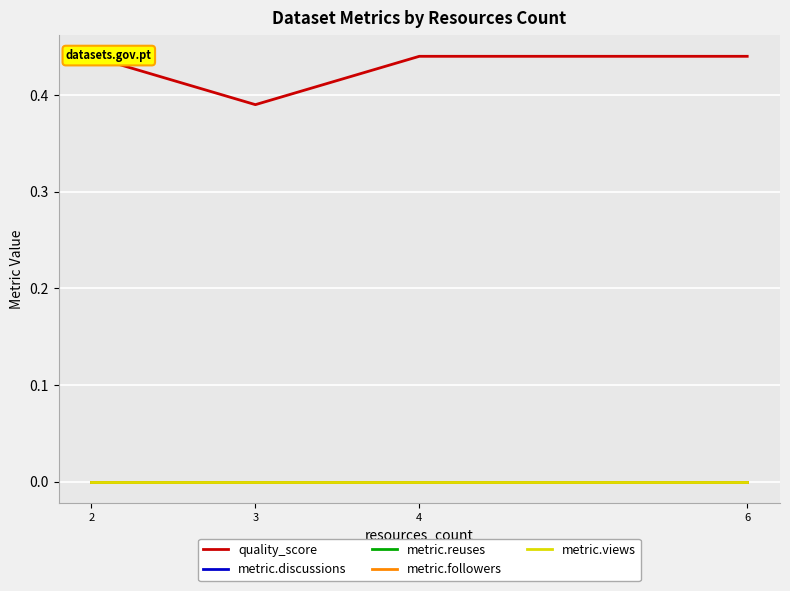

Which category has the lowest value in the metric.discussions series?

2